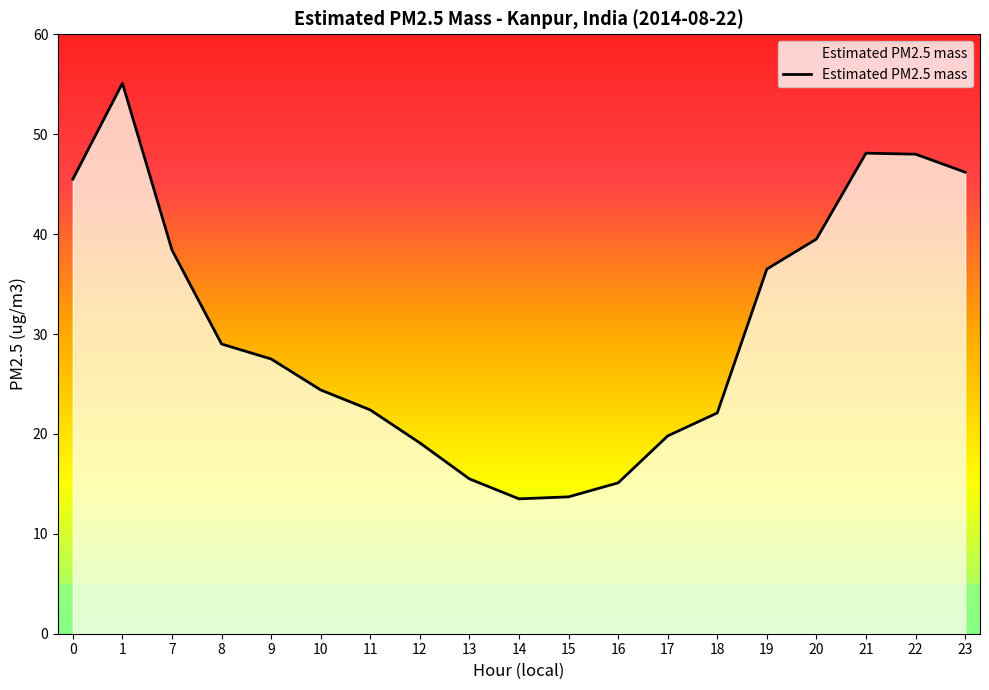

Which has a higher value, 20 or 10?

20